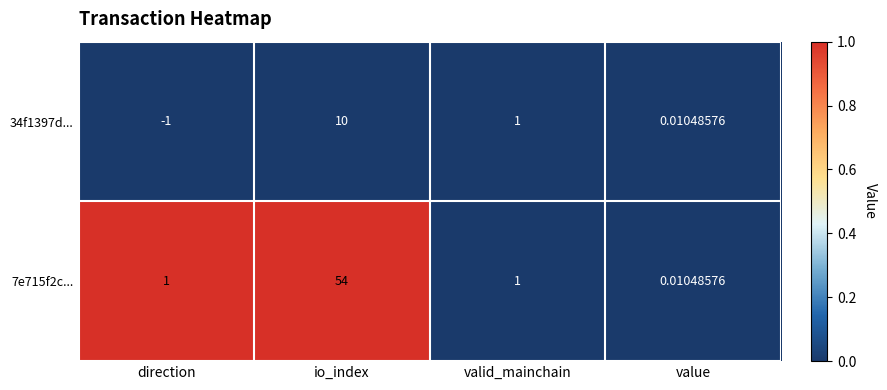

At which label does 34f1397d... reach its peak?

io_index